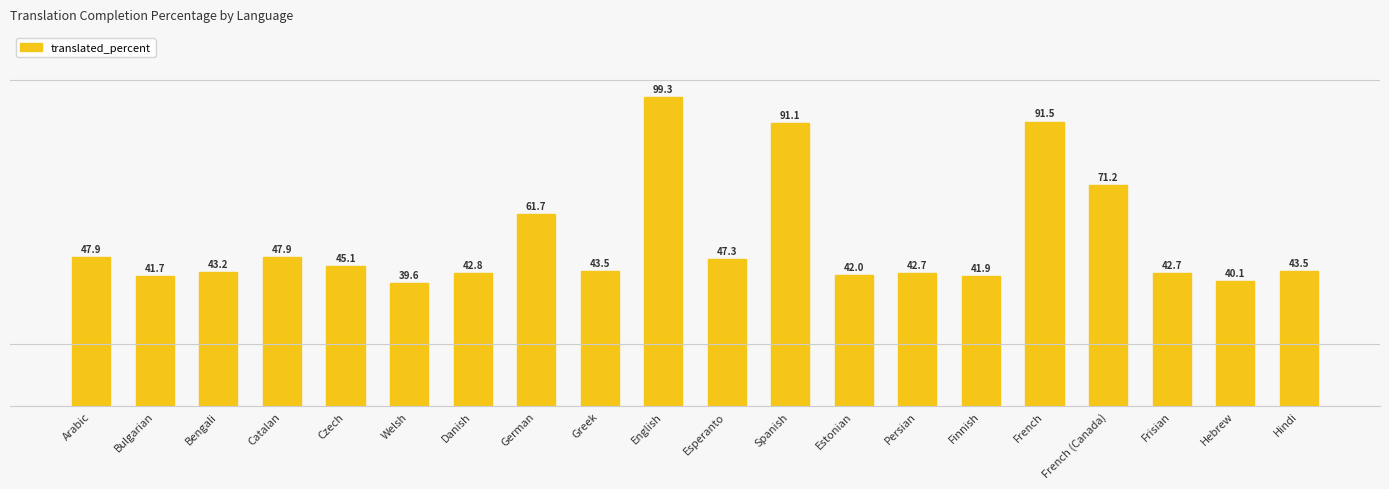

What is the difference between the maximum and minimum values?

59.7